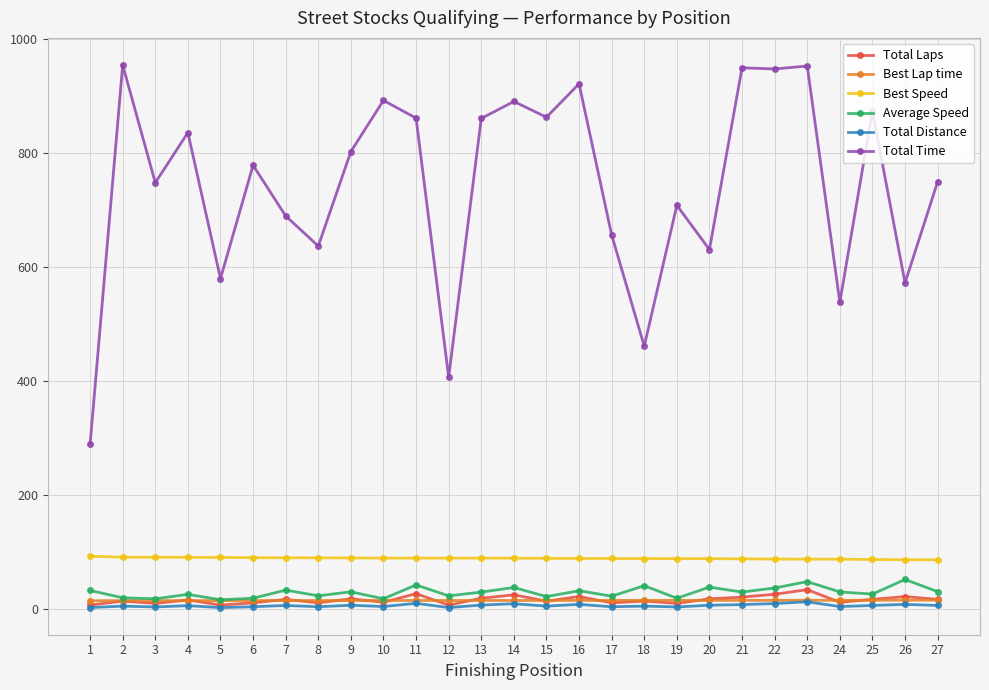

What is the value of the Total Time point at the 6th from the left?

778.4